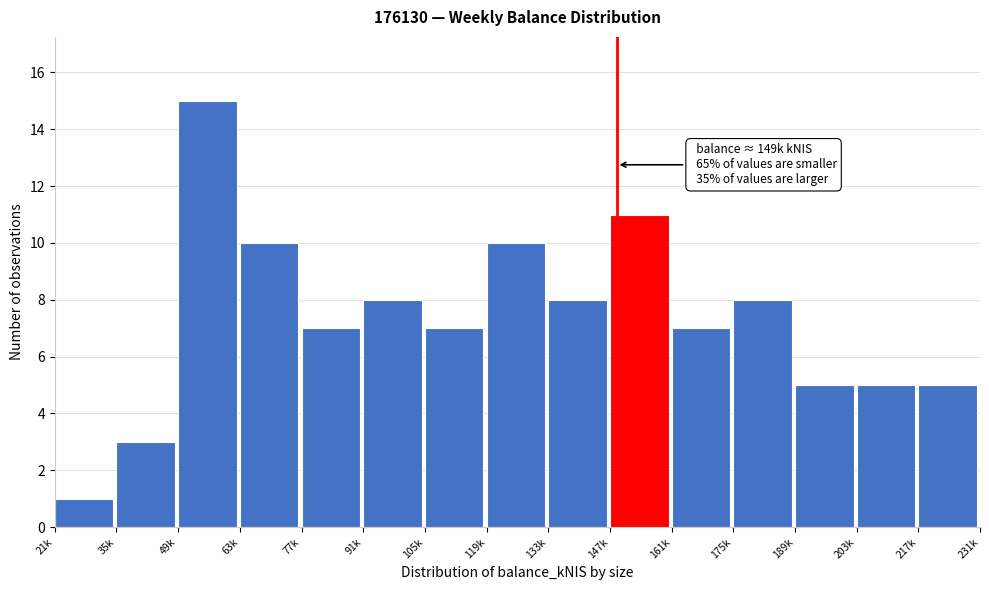

Reading left to right, transcribe all the data shown in this chart.

21k=1	35k=3	49k=15	63k=10	77k=7	91k=8	105k=7	119k=10	133k=8	147k=11	161k=7	175k=8	189k=5	203k=5	217k=5